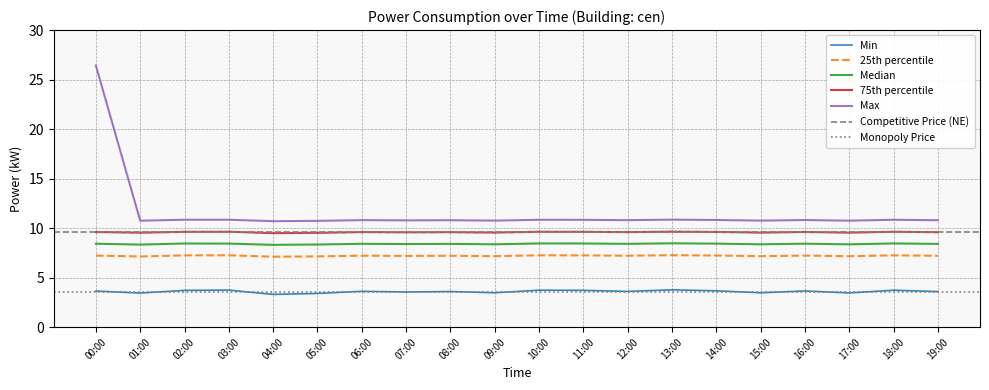

What is the maximum value for Min?

3.8